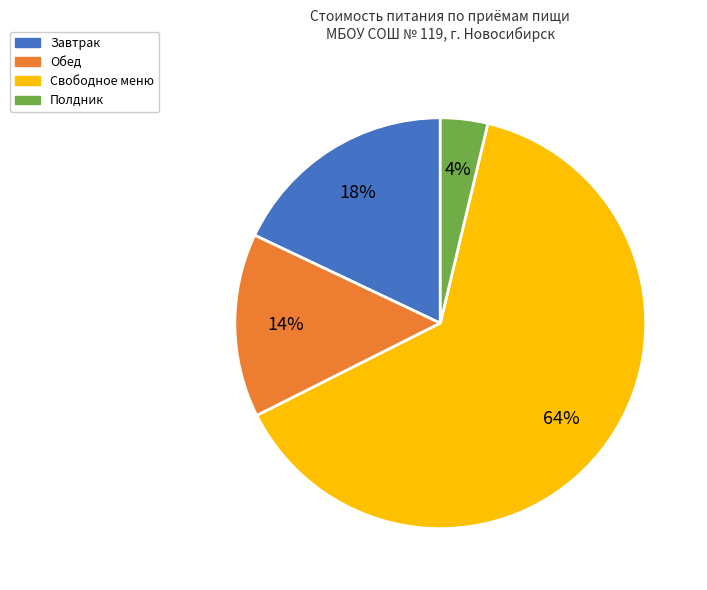

What is the ratio of the value at Завтрак to the value at Свободное меню?

0.3